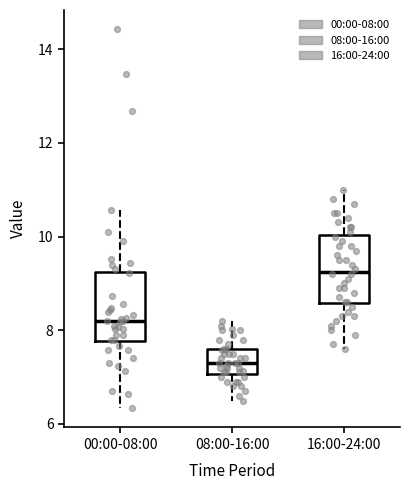

Where is the upper edge of the box for 16:00-24:00 on the y-axis? The values are not printed on the chart, so give them approximately, as read against the axis.

10.0